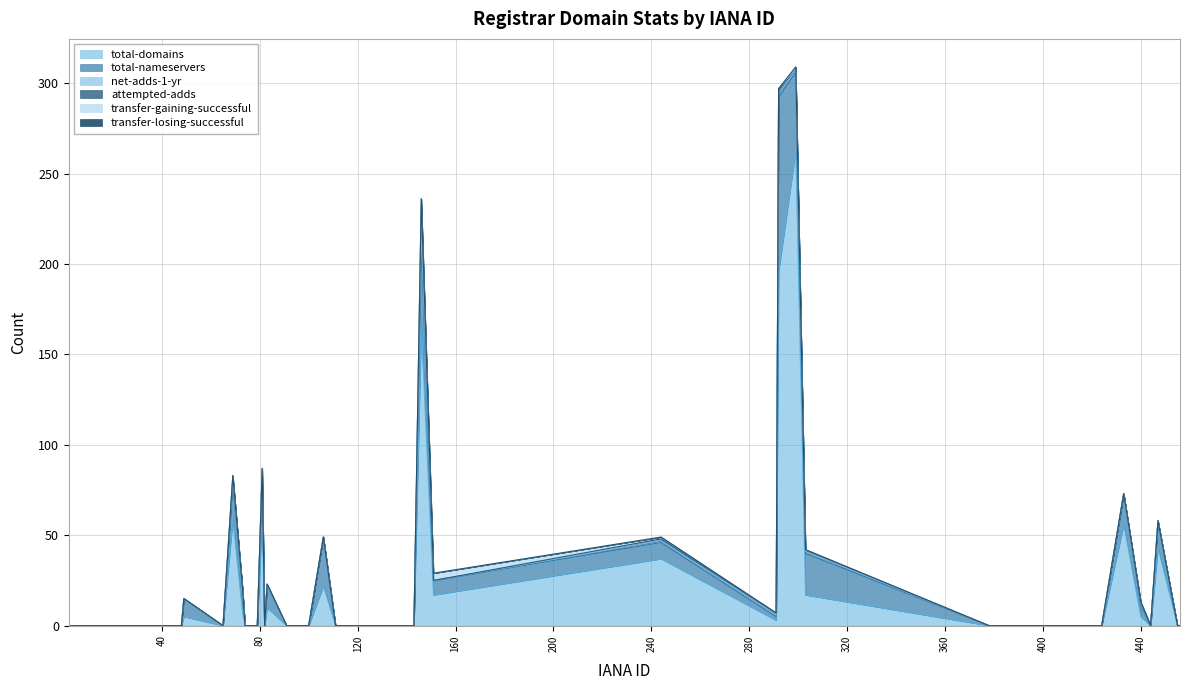

What is the approximate value of net-adds-1-yr at 303?

1